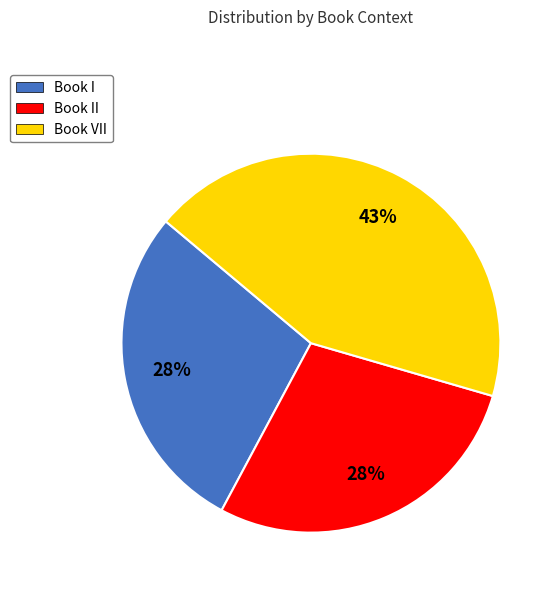

Is it true that Book II is 36% of the pie?

False